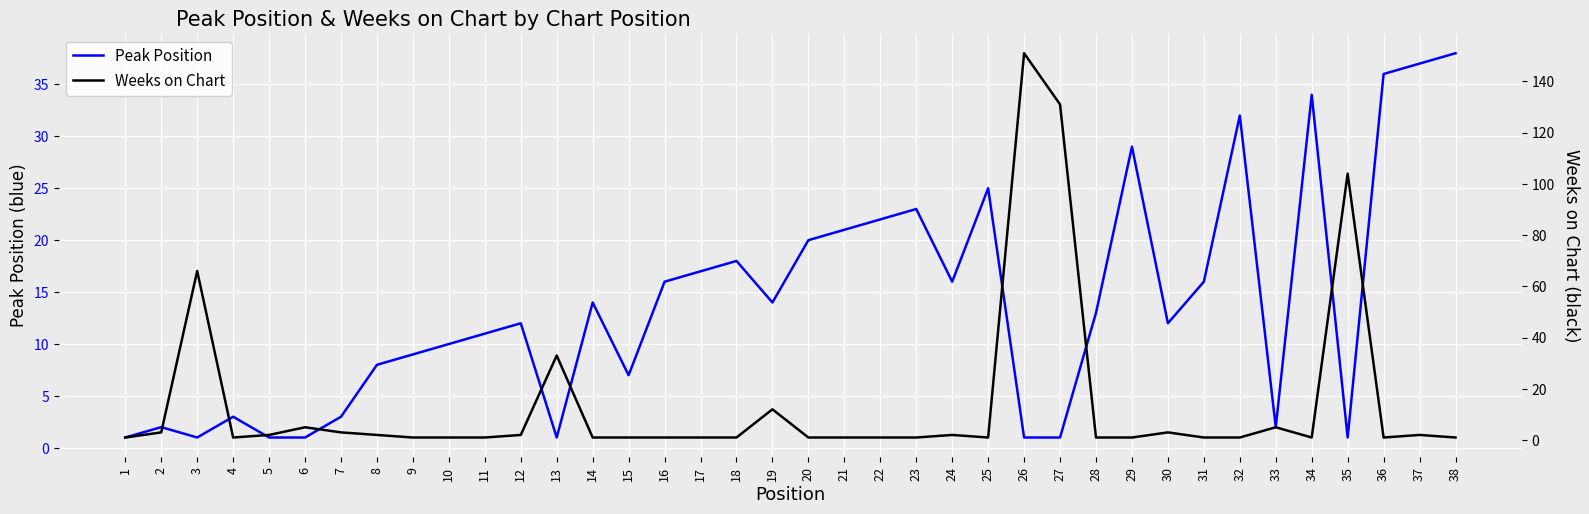

What is the lowest value of the Weeks on Chart series?

1